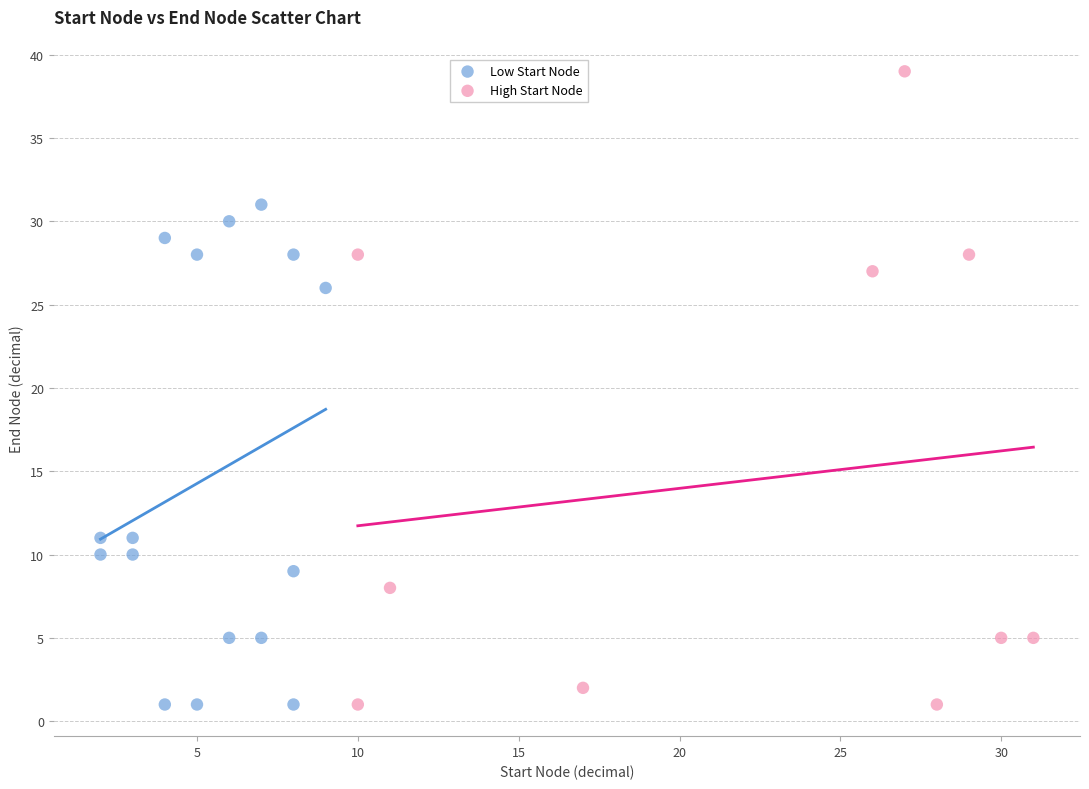

Which series contains the highest Y value?

High Start Node